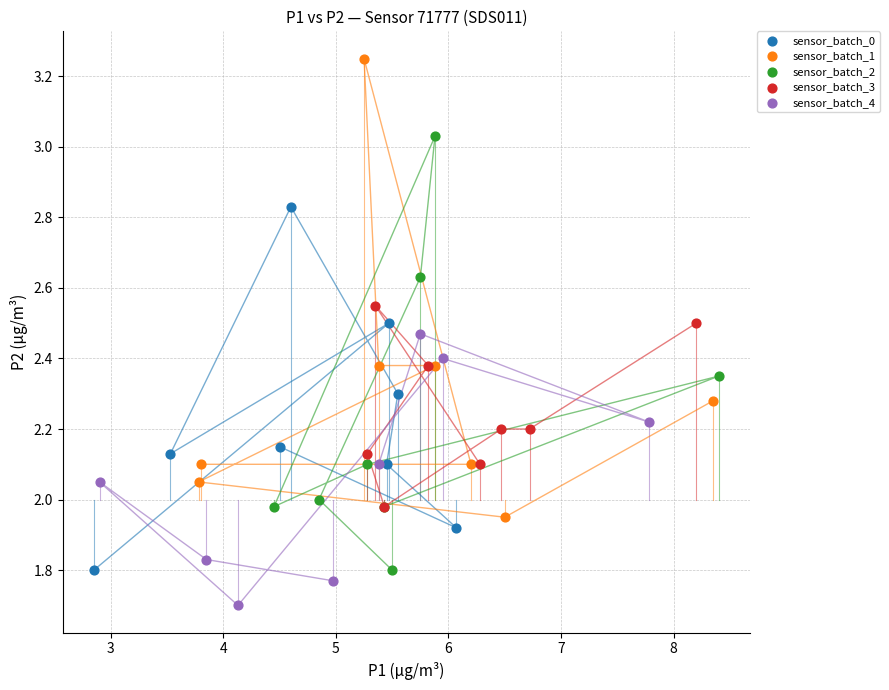

Which series reaches the maximum Y coordinate?

sensor_batch_1